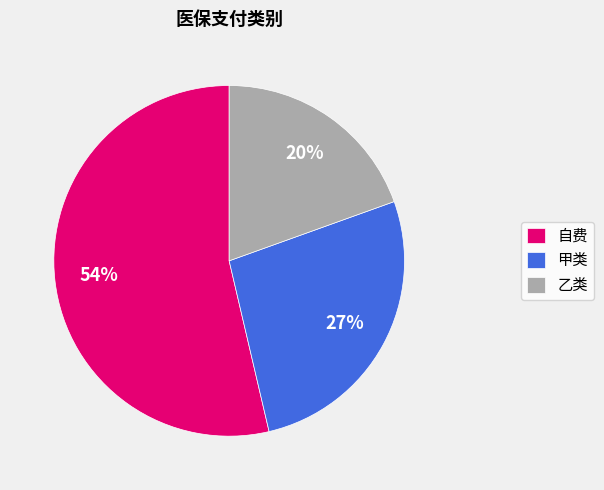

The 自费 slice represents 54% of the pie. True or false?

True